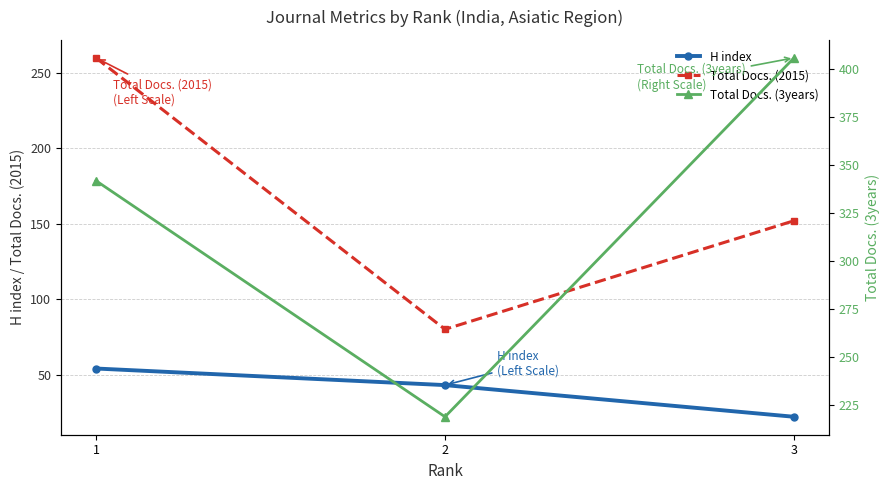

What is the value of the Total Docs. (3years) point at the 2nd from the left?

219